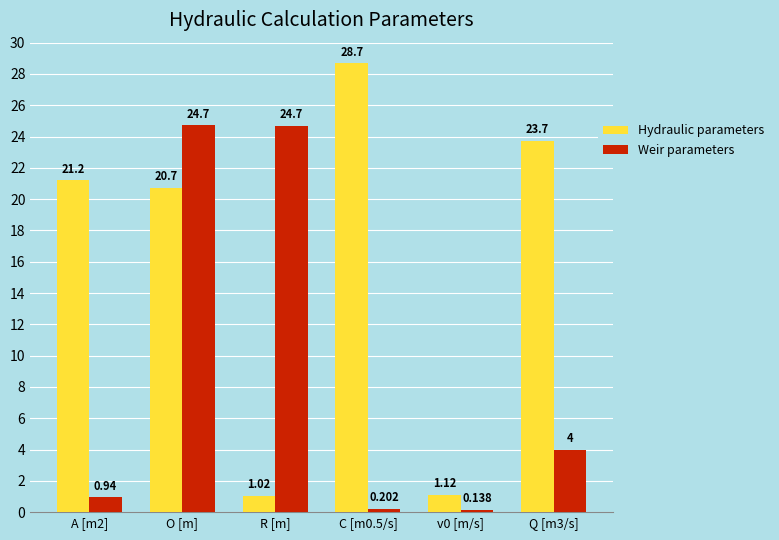

Rank the series at Q [m3/s] from highest to lowest value.

Hydraulic parameters, Weir parameters